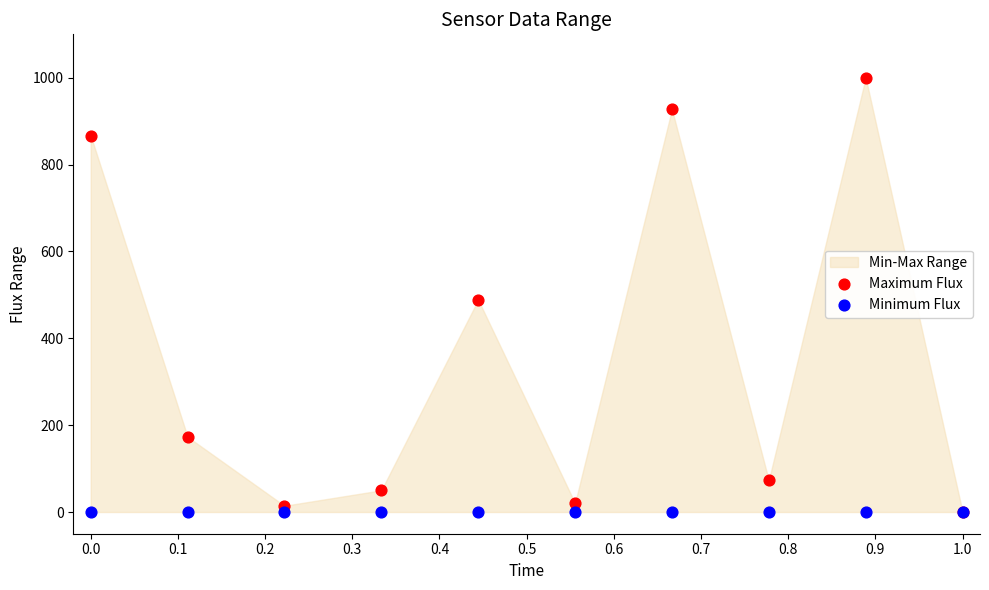

Which series contains the highest Y value?

Maximum Flux